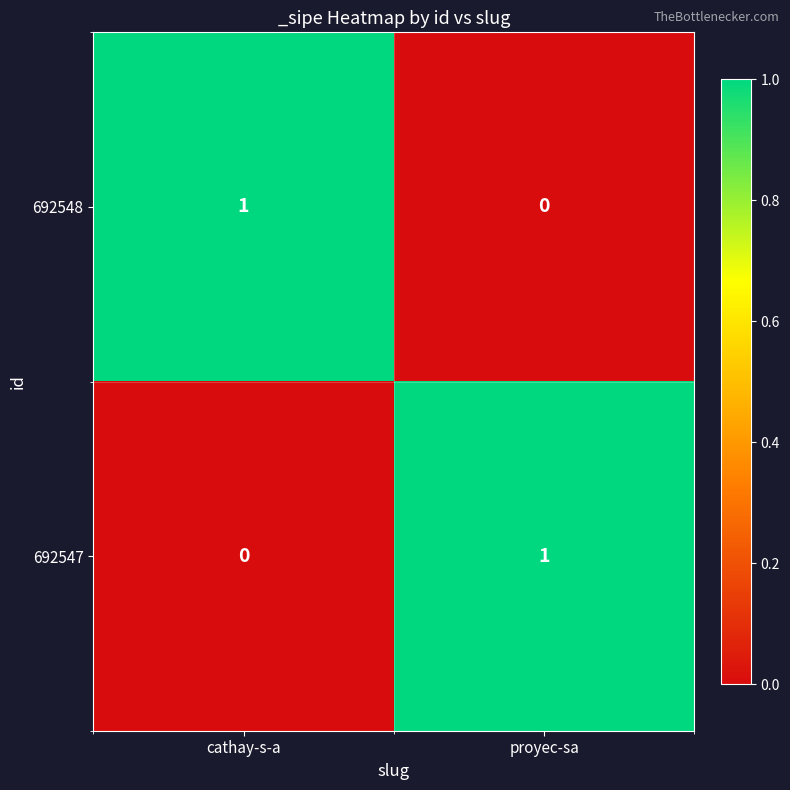

Rank the series at cathay-s-a from highest to lowest value.

692548, 692547